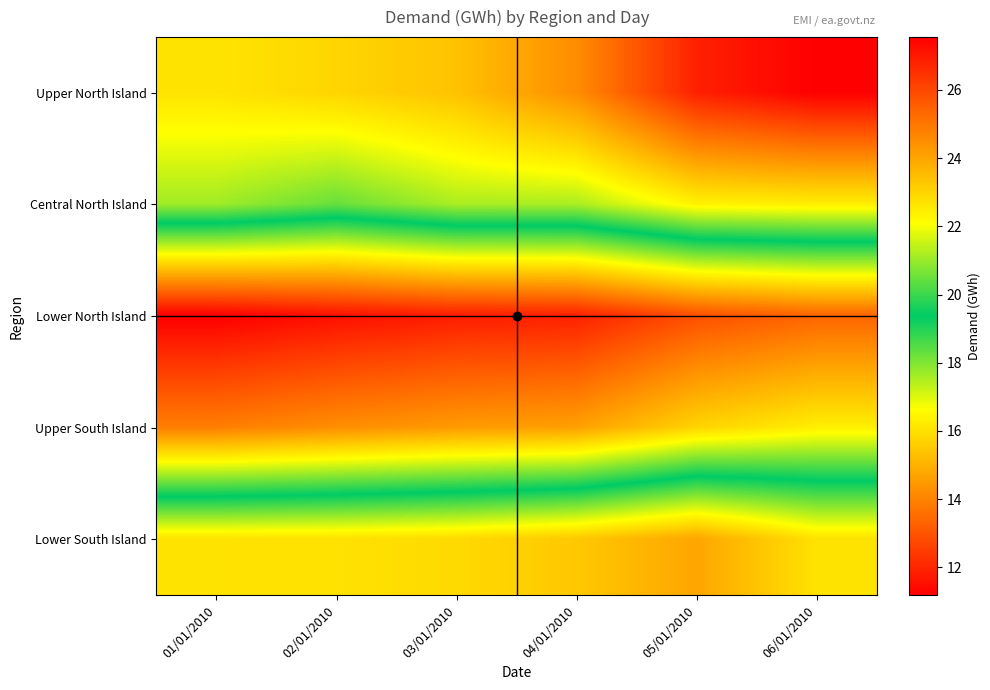

Count the number of data series in this chart.

5